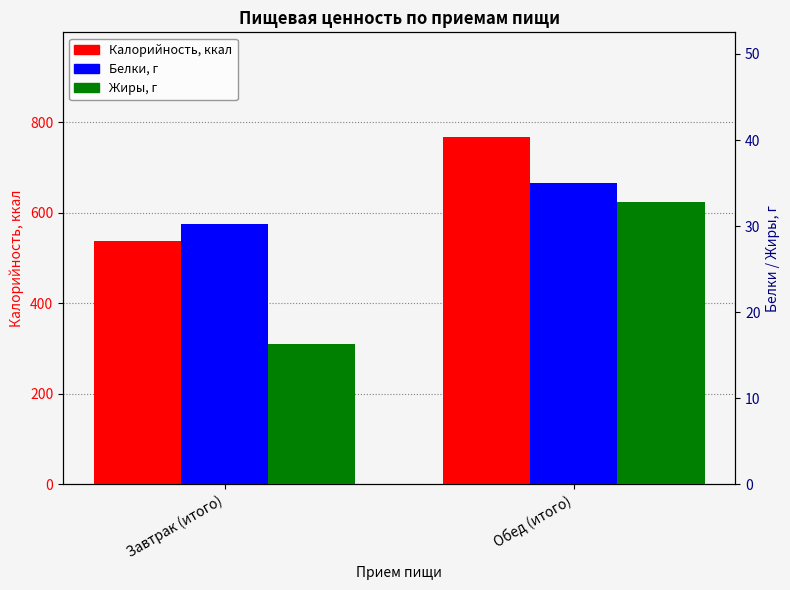

Is the value of Белки, г at Завтрак (итого) greater than the value of Калорийность at Обед (итого)?

No